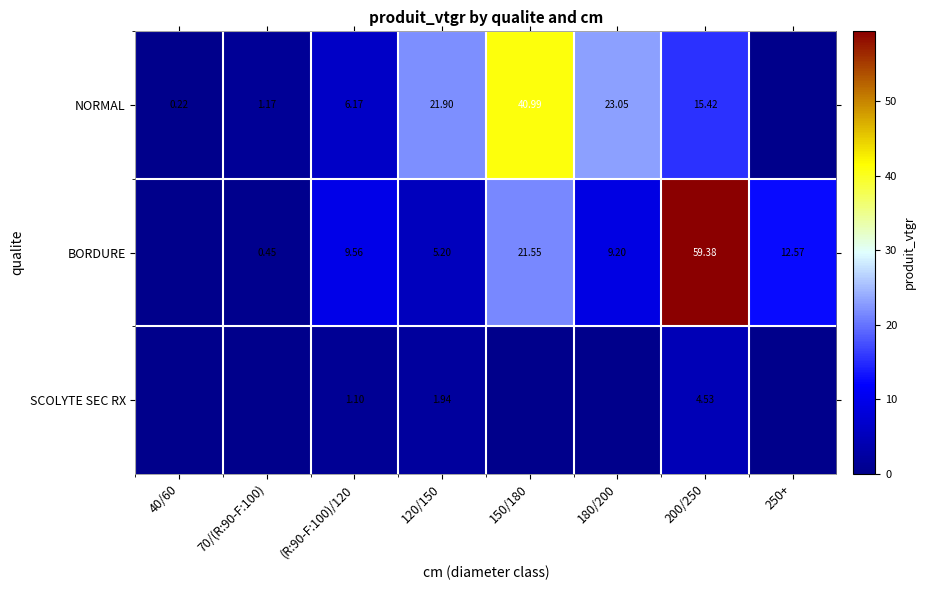

At how many categories does at least one series exceed 21?

4